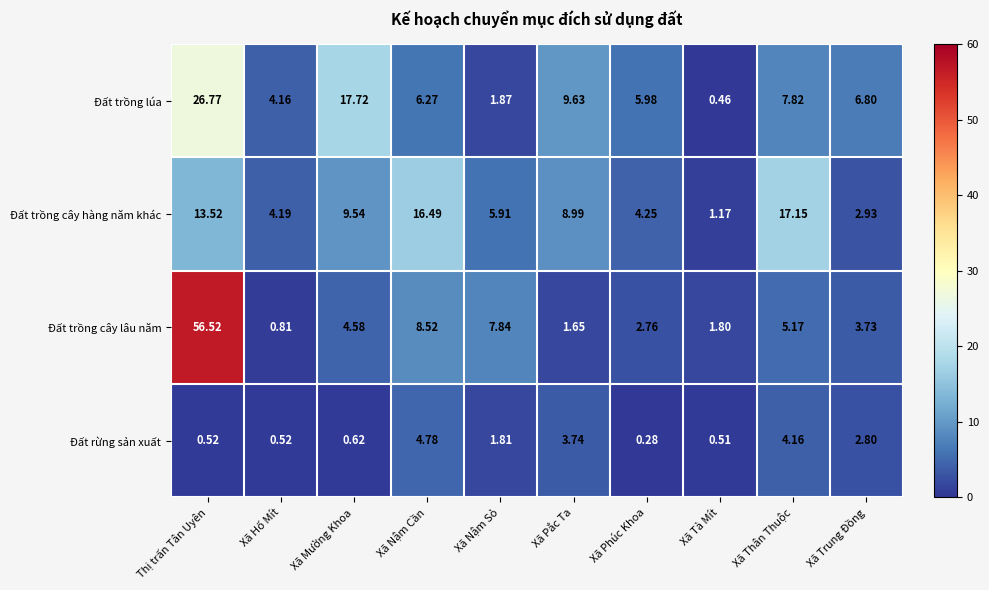

Which label corresponds to the largest value in the chart?

Thị trấn Tân Uyên